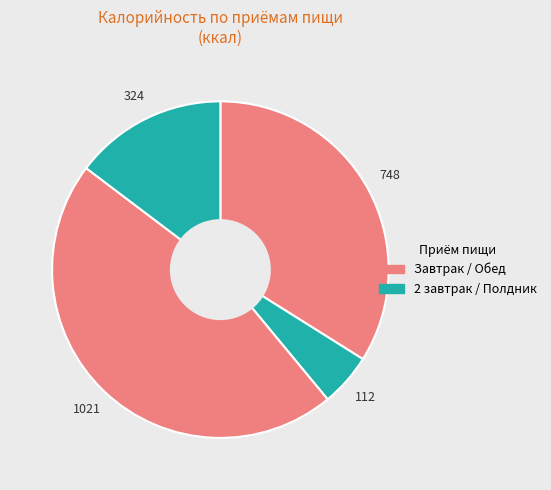

To the nearest percent, what is the average slice percentage?

25%